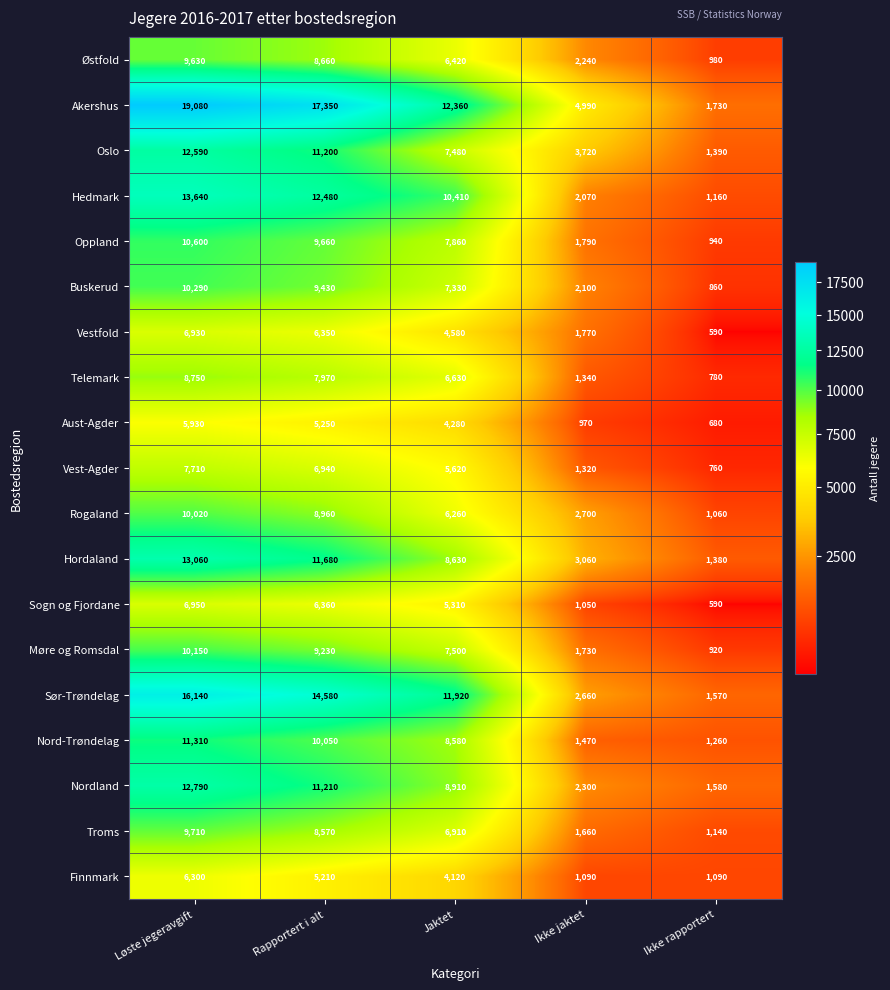

Which series has the largest range (max minus min)?

Akershus